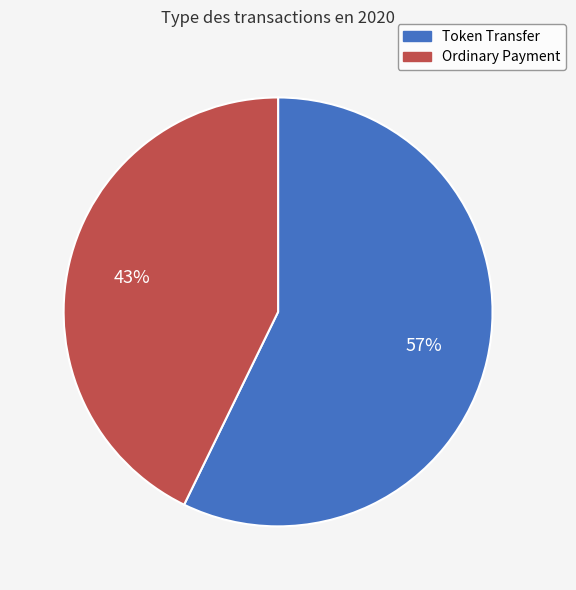

True or false: Ordinary Payment accounts for 35% of the total.

False